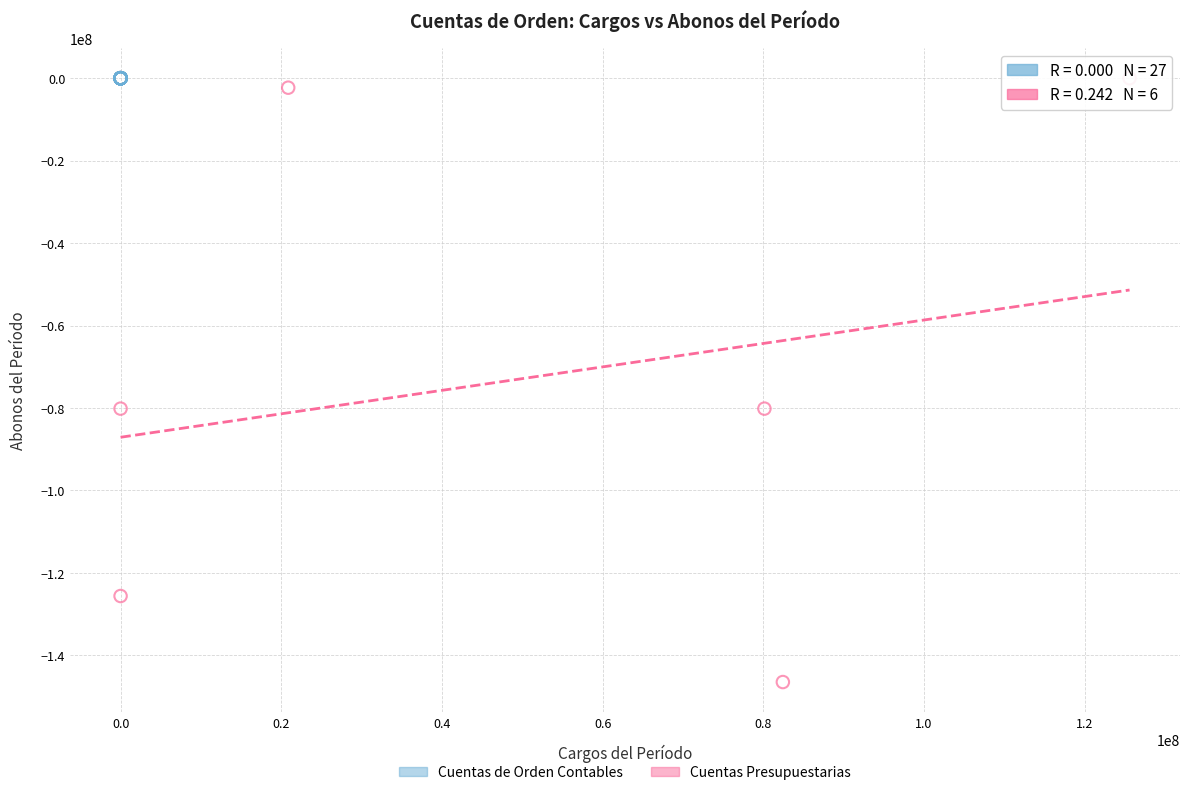

Which series contains the lowest Y value?

Cuentas Presupuestarias